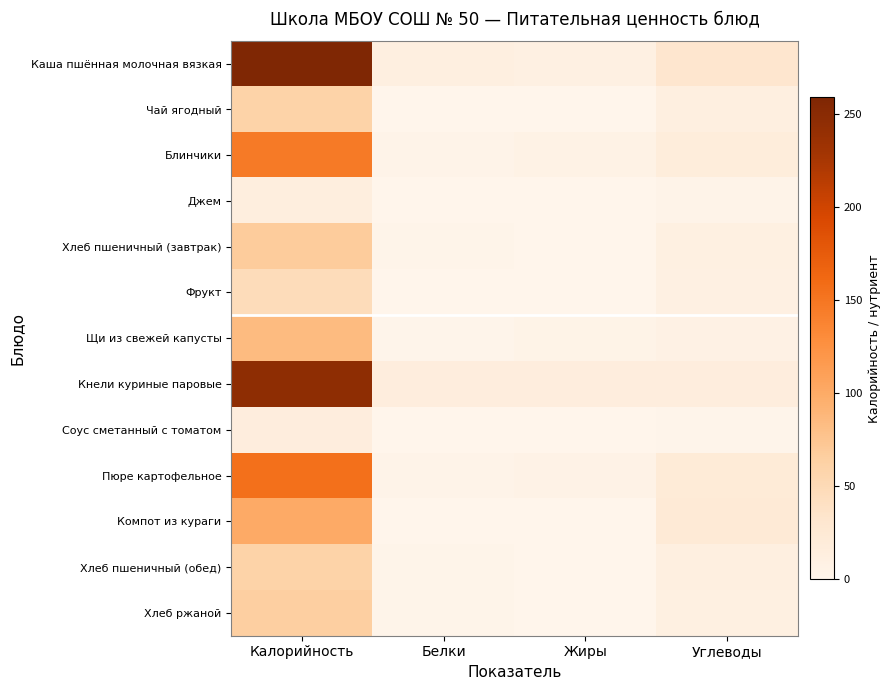

What is the greatest value displayed?

259.1